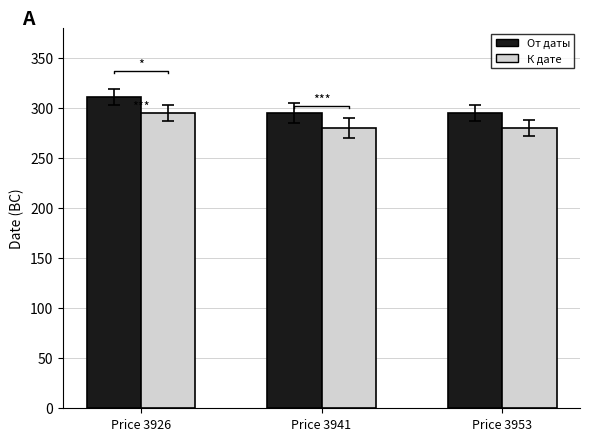

Reading left to right, transcribe all the data shown in this chart.

От даты: Price 3926=311	Price 3941=295	Price 3953=295
К дате: Price 3926=295	Price 3941=280	Price 3953=280